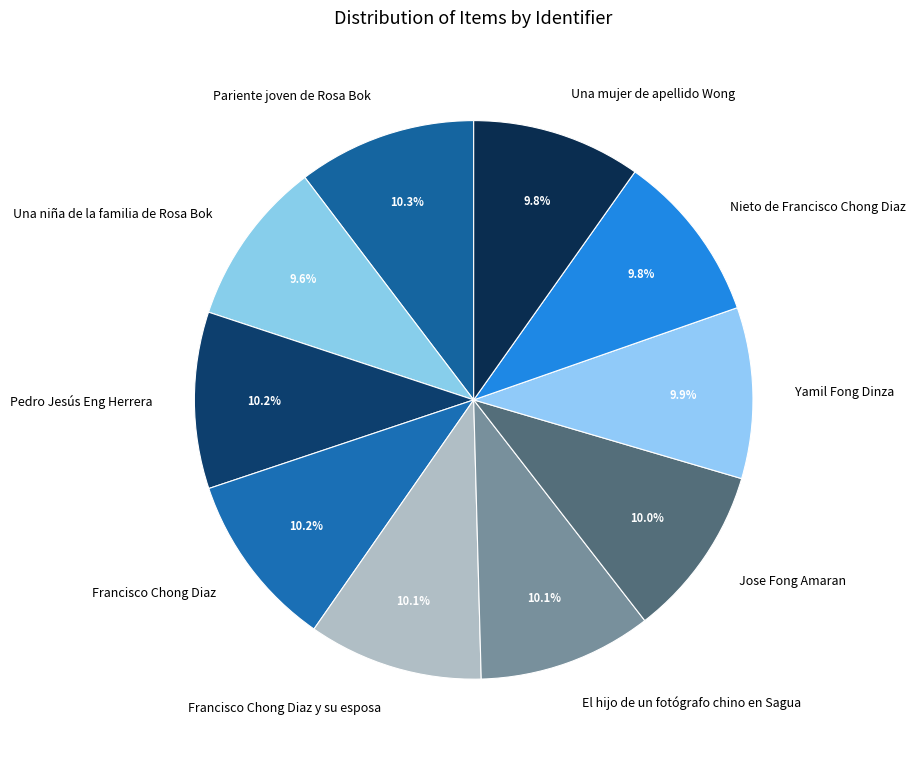

To the nearest percent, what is the average slice percentage?

10%